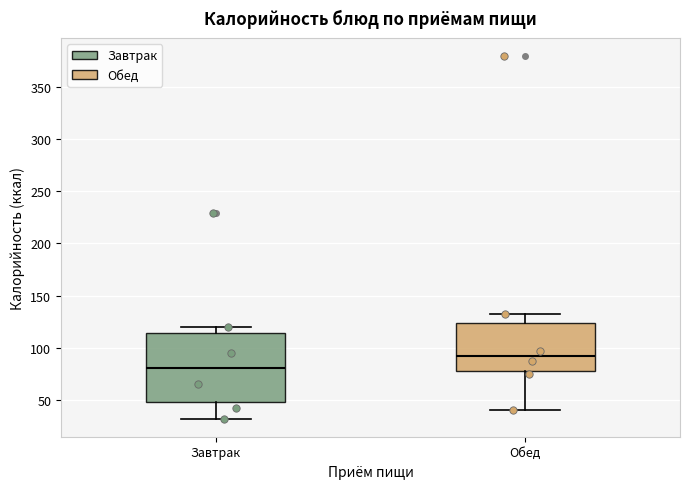

Which box has the lowest median line?

Завтрак